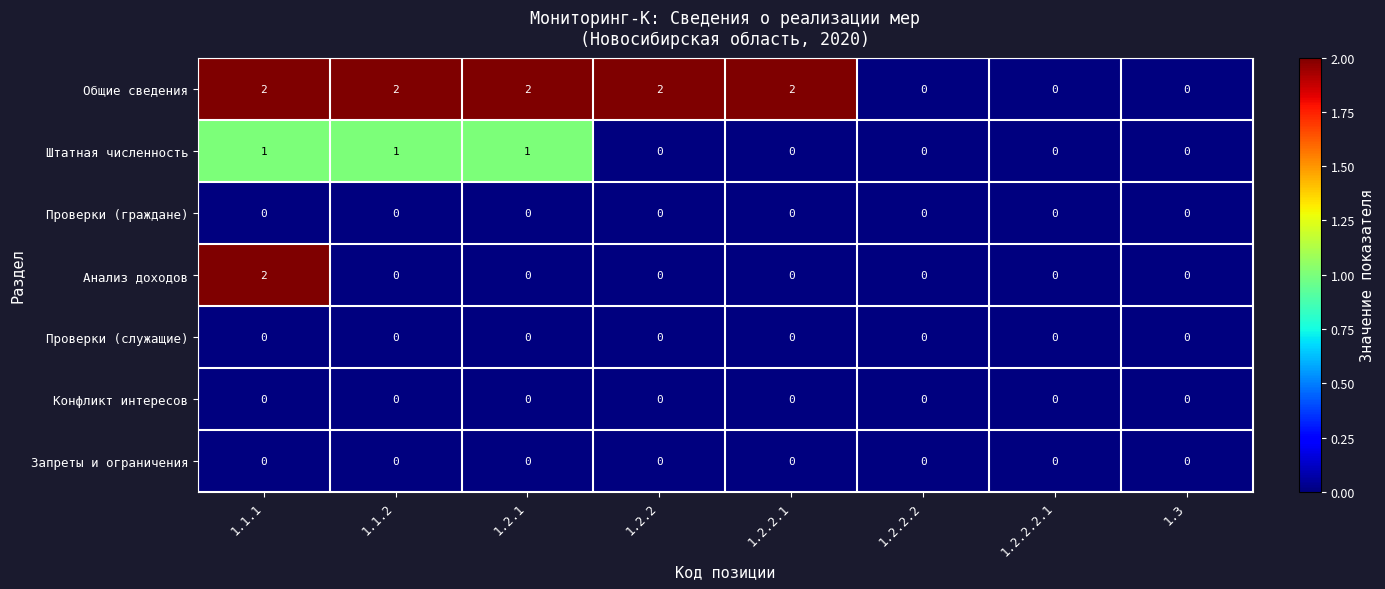

What is the sum of the Общие сведения values at 1.2.2 and 1.2.2.1?

4